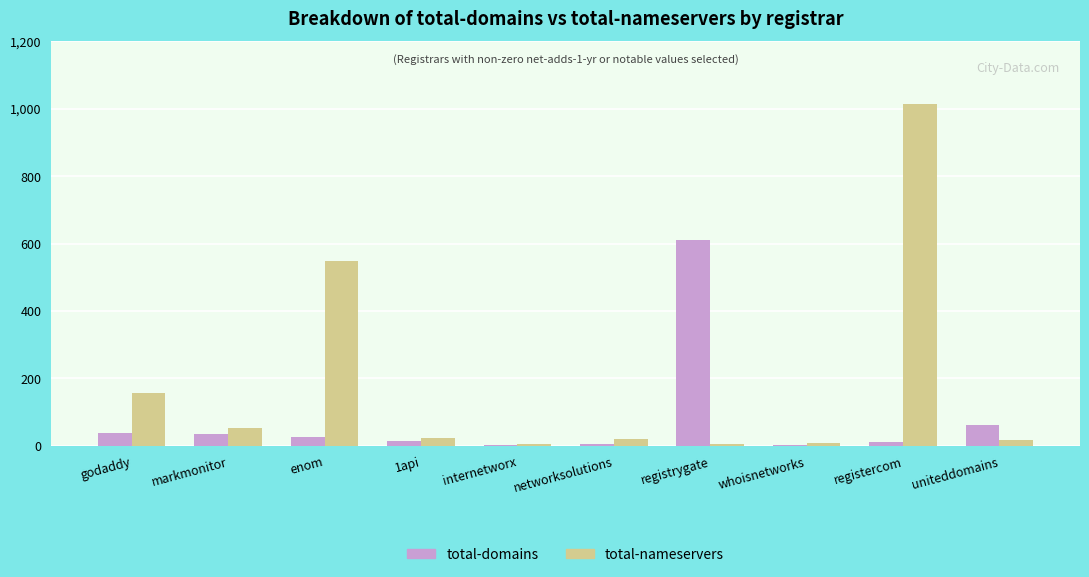

At which label is total-nameservers closest to 509?

enom